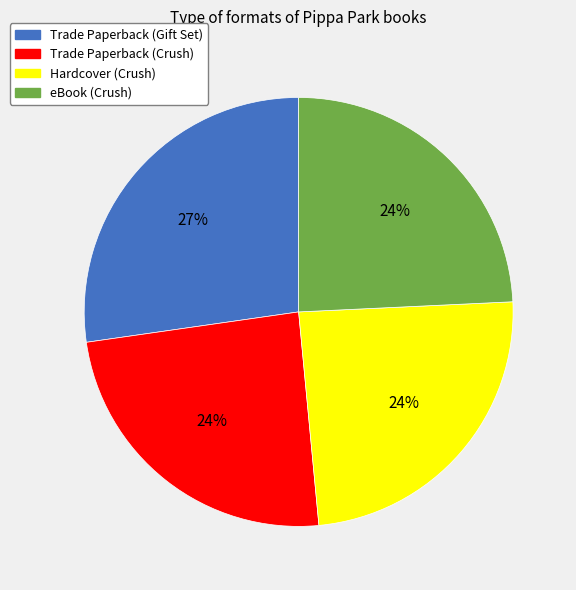

Do Hardcover (Crush) and Trade Paperback (Gift Set) together represent more than half of the pie?

Yes